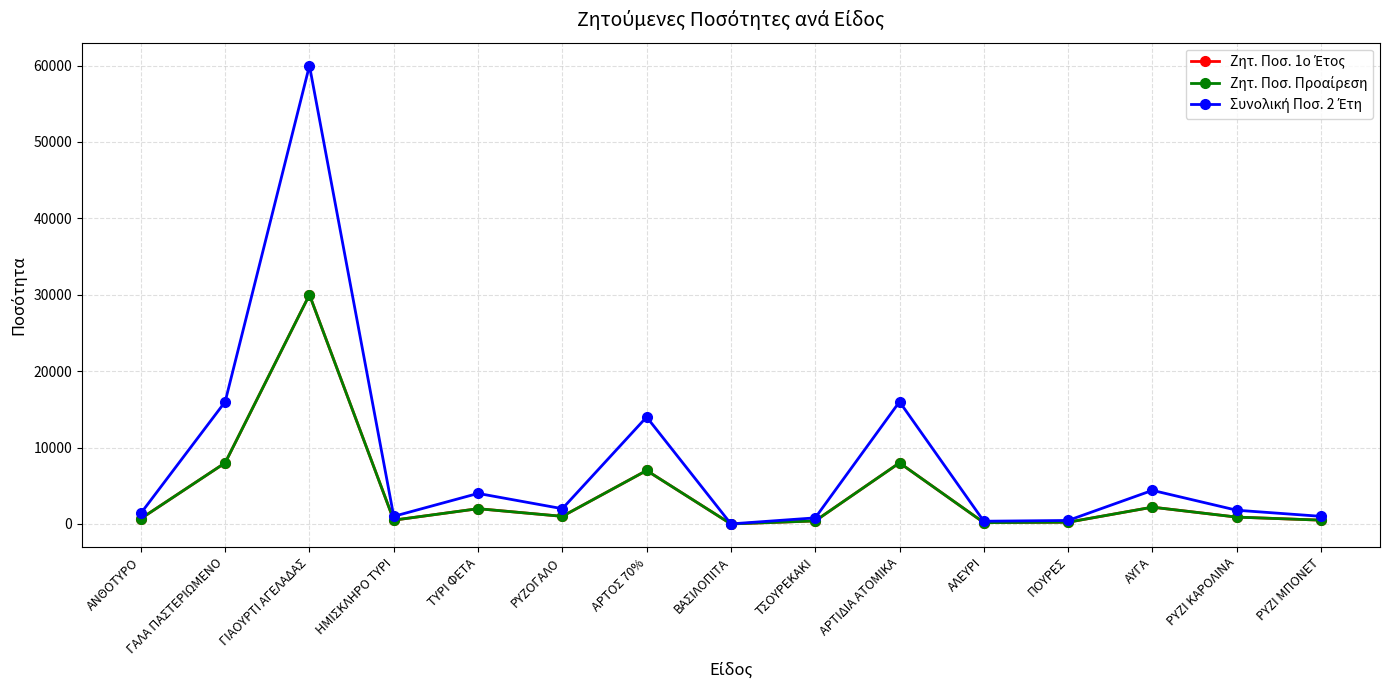

Reading right to left, transcribe all the data shown in this chart.

Ζητ. Ποσ. 1ο Έτος: 500	900	2200	230	180	8000	400	5	7000	1000	2000	500	30000	8000	700
Ζητ. Ποσ. Προαίρεση: 500	900	2200	230	180	8000	400	5	7000	1000	2000	500	30000	8000	700
Συνολική Ποσ. 2 Έτη: 1000	1800	4400	460	360	16000	800	10	14000	2000	4000	1000	60000	16000	1400